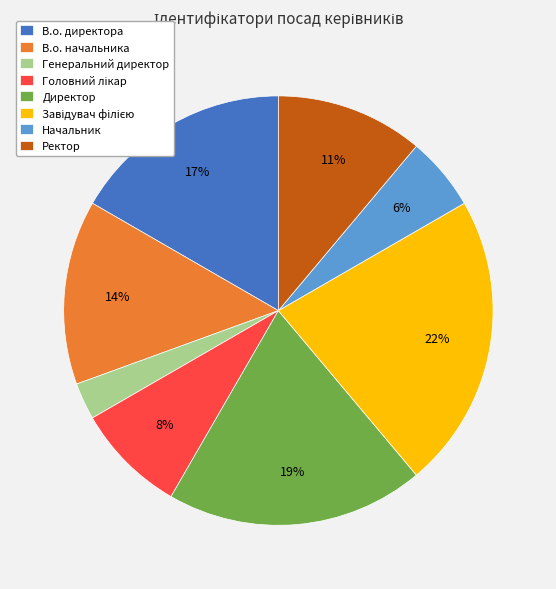

How many slices are in this pie chart?

8